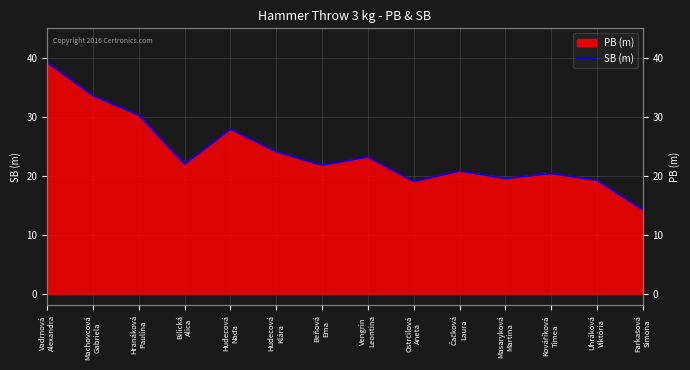

What is the ratio of the value at Čačková
Laura to the value at Uhráková
Viktória?

1.1